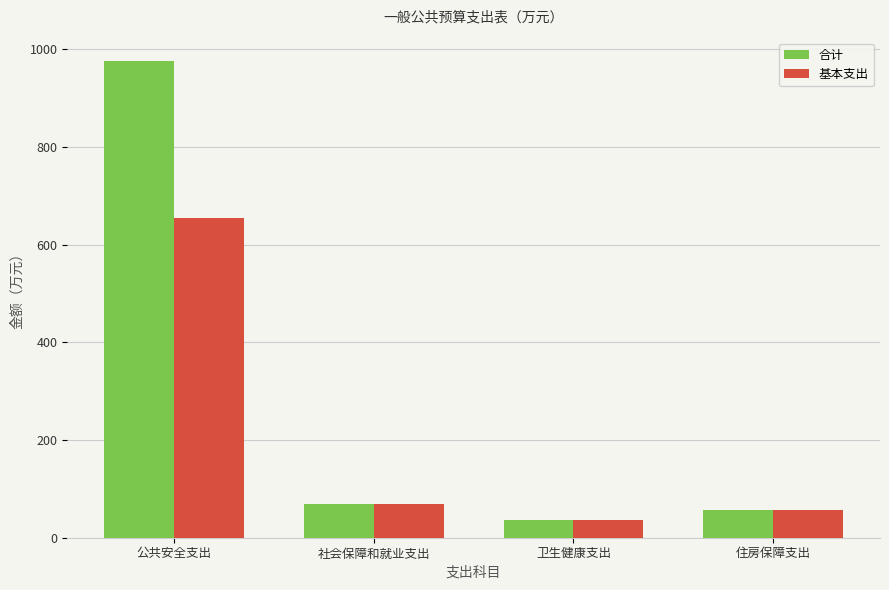

How many distinct data groups are displayed?

2